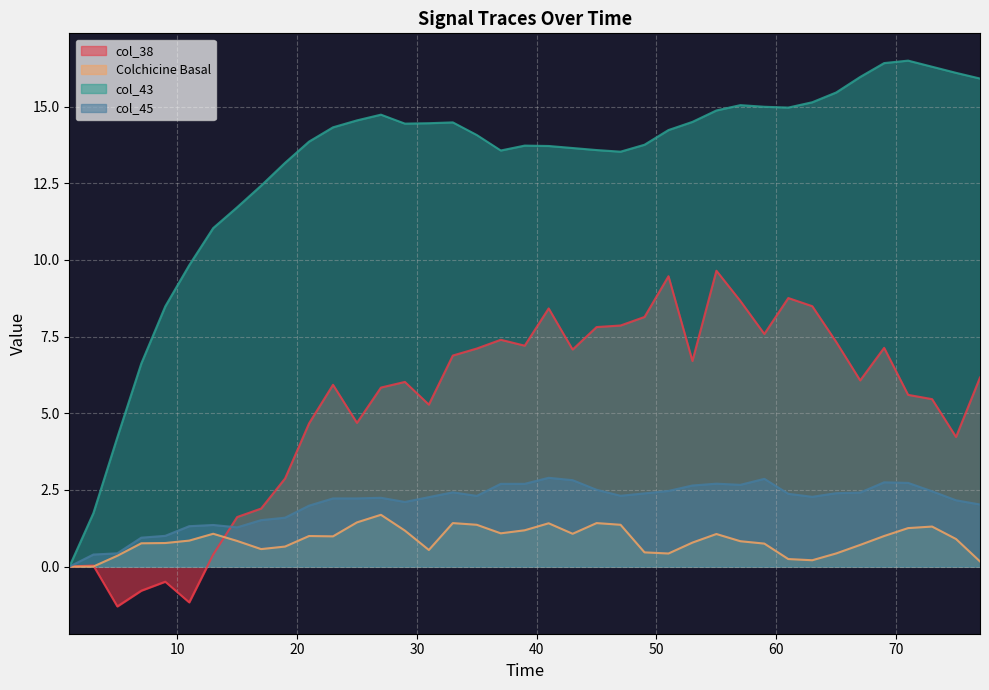

What is the sum of all col_43 values?

506.1